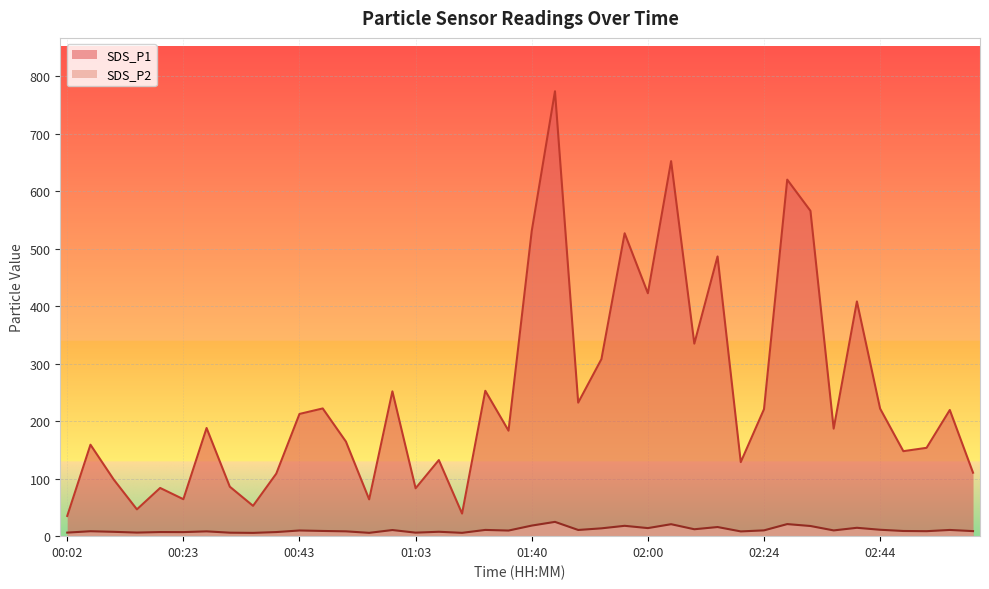

What value does the SDS_P2 series have at 00:10?

7.5